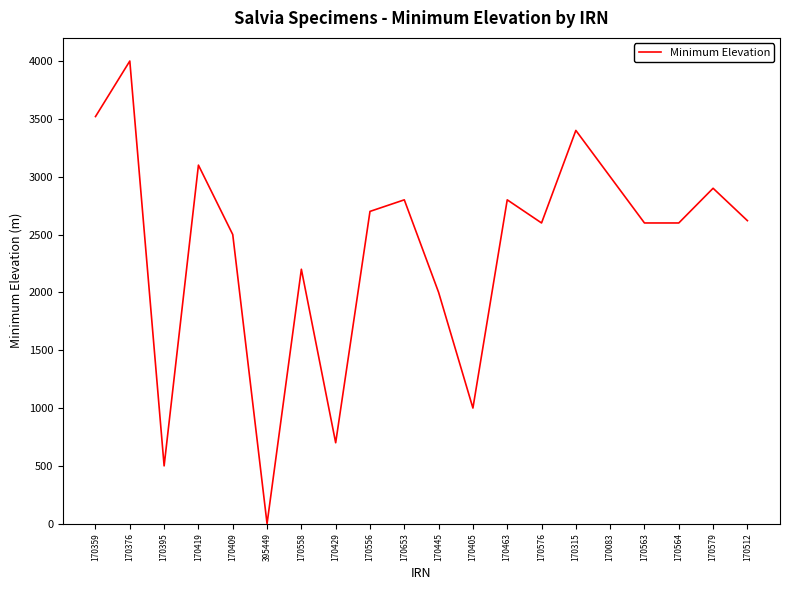

Is it true that the value at 170419 is 1979?

False